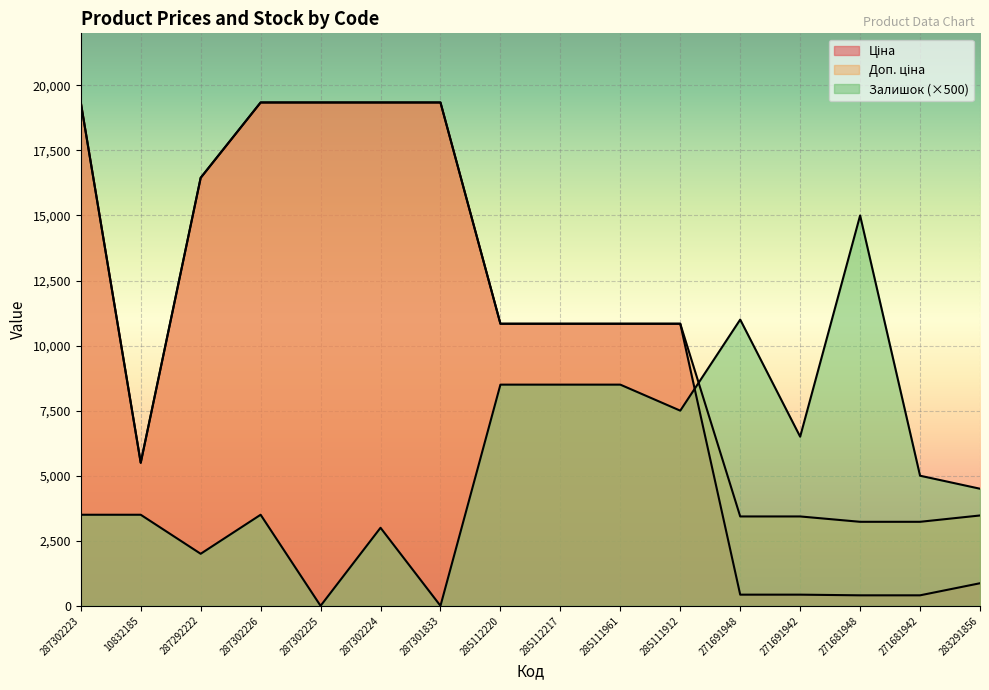

List the labels in order of Ціна value, smallest first.

271681948, 271681942, 271691948, 271691942, 283291856, 10832185, 285112220, 285112217, 285111961, 285111912, 287292222, 287302223, 287302226, 287302225, 287302224, 287301833